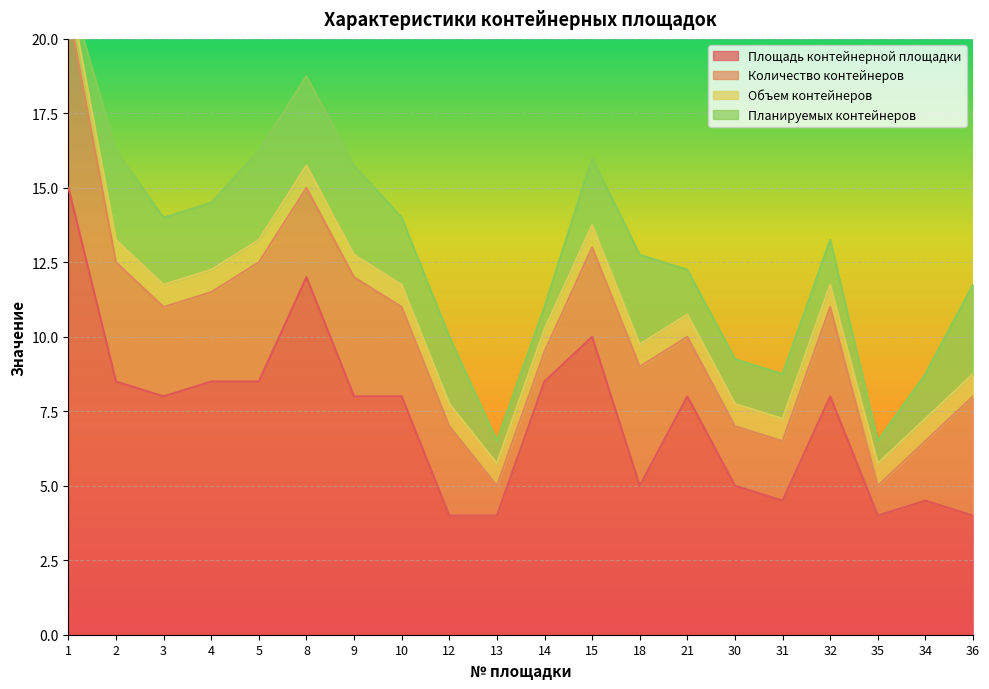

How many data points in Планируемых контейнеров are above 2?

11